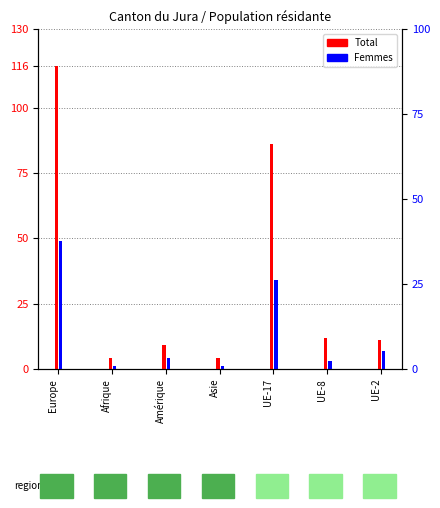

Is it true that Femmes equals 2 at Asie?

False